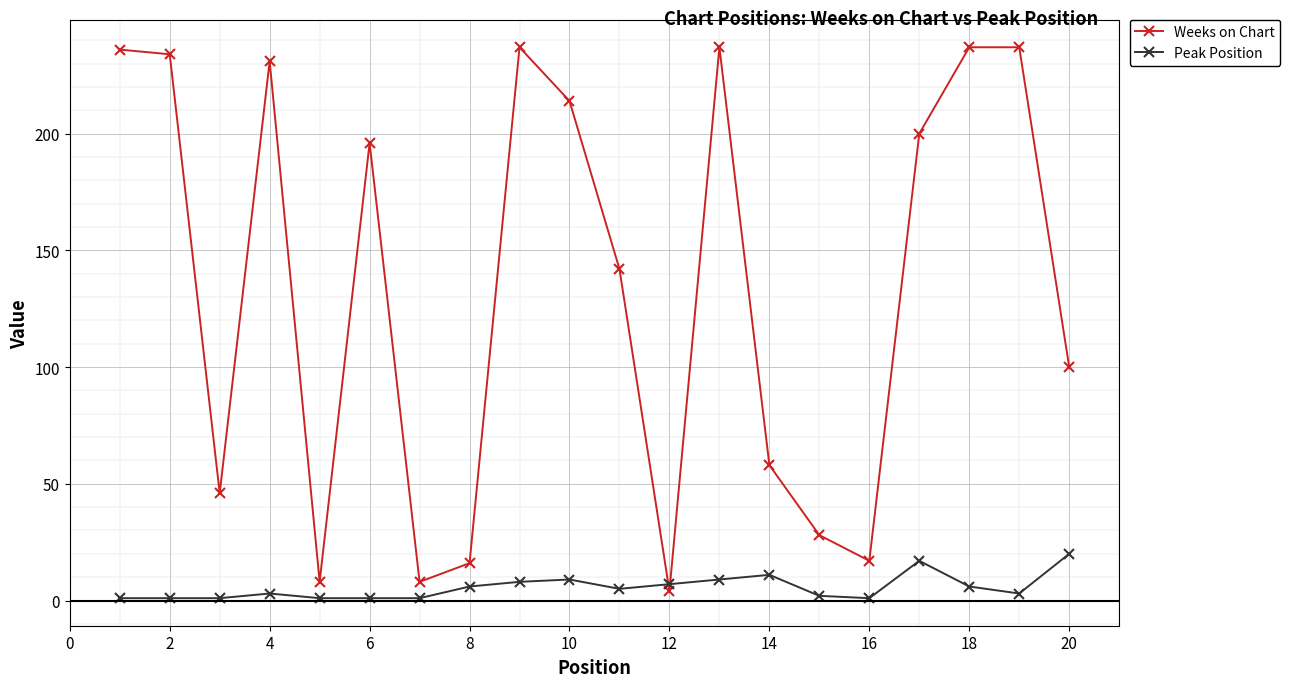

What is the difference between the maximum and minimum values in the Weeks on Chart series?

233